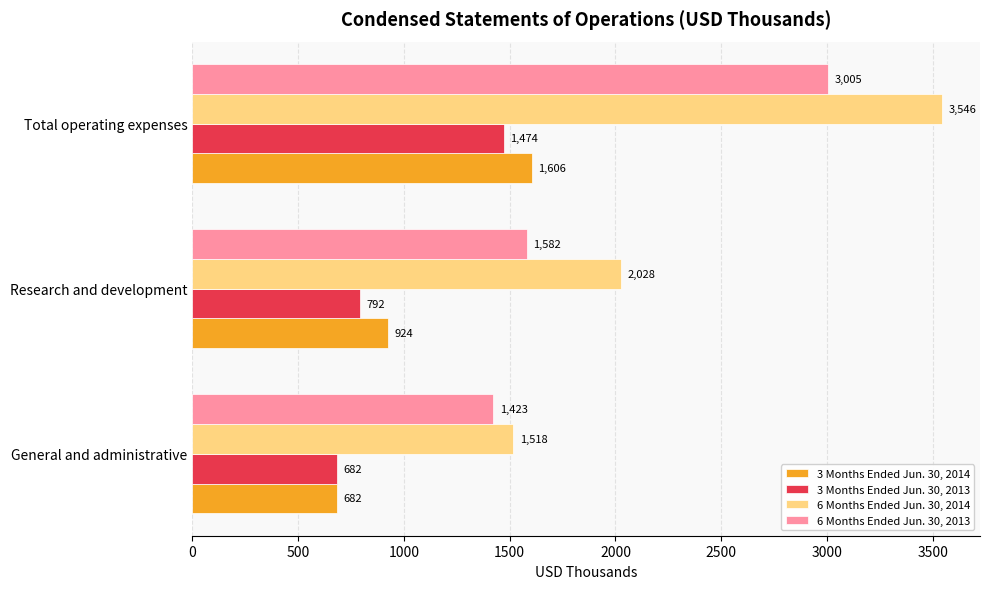

How many values in the 6 Months Ended Jun. 30, 2013 series are below 1582?

1